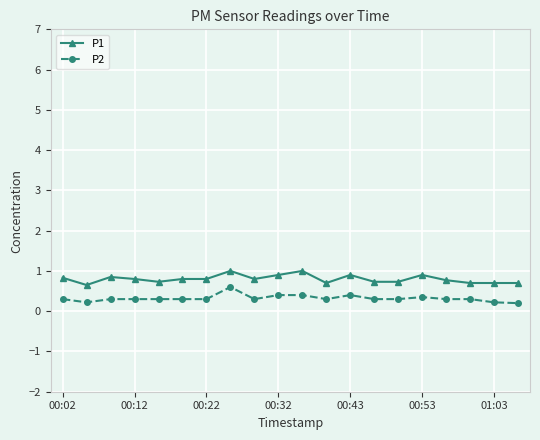

True or false: P2 has more than 0 interior local peaks.

True